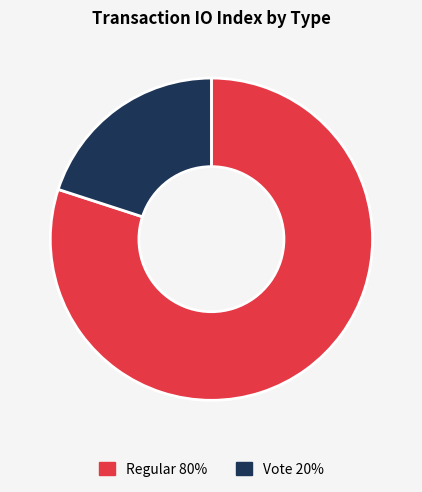

Does Vote represent more than half of the total?

No